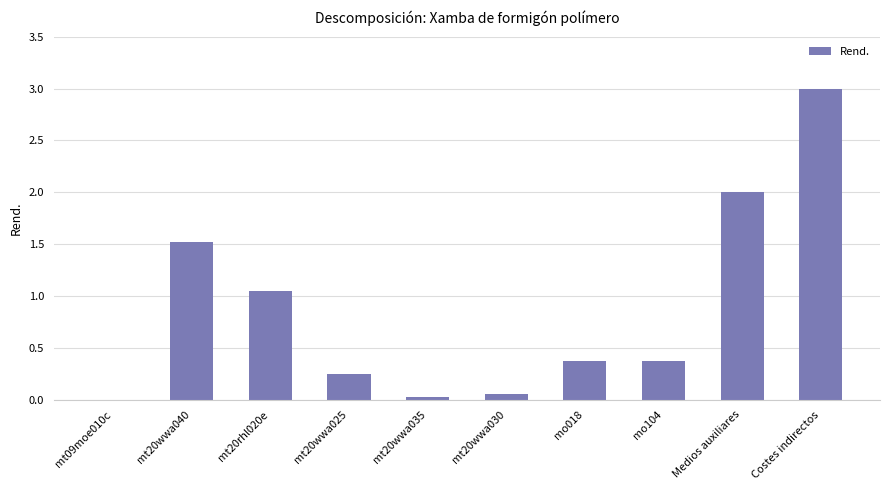

What is the sum of all values?

8.7